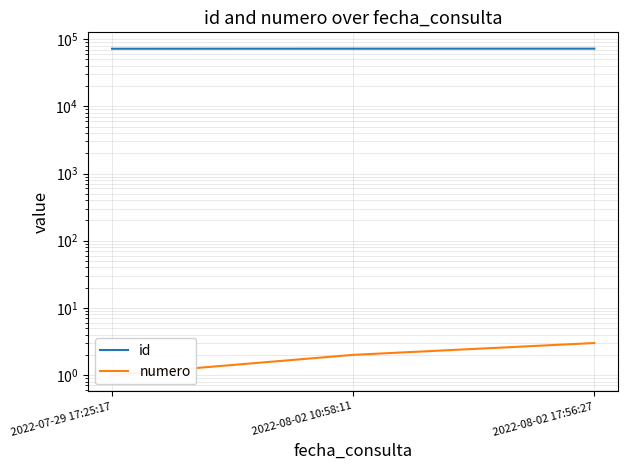

What is the maximum value for numero?

3